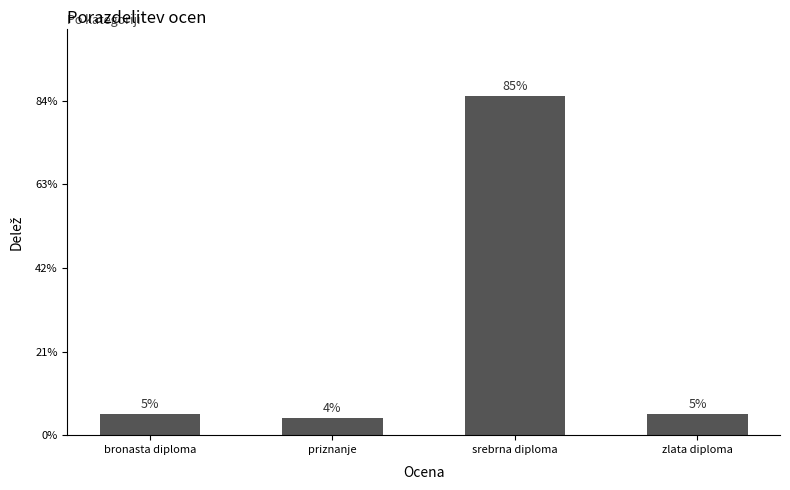

The chart shows a value of 7 at bronasta diploma. True or false?

False